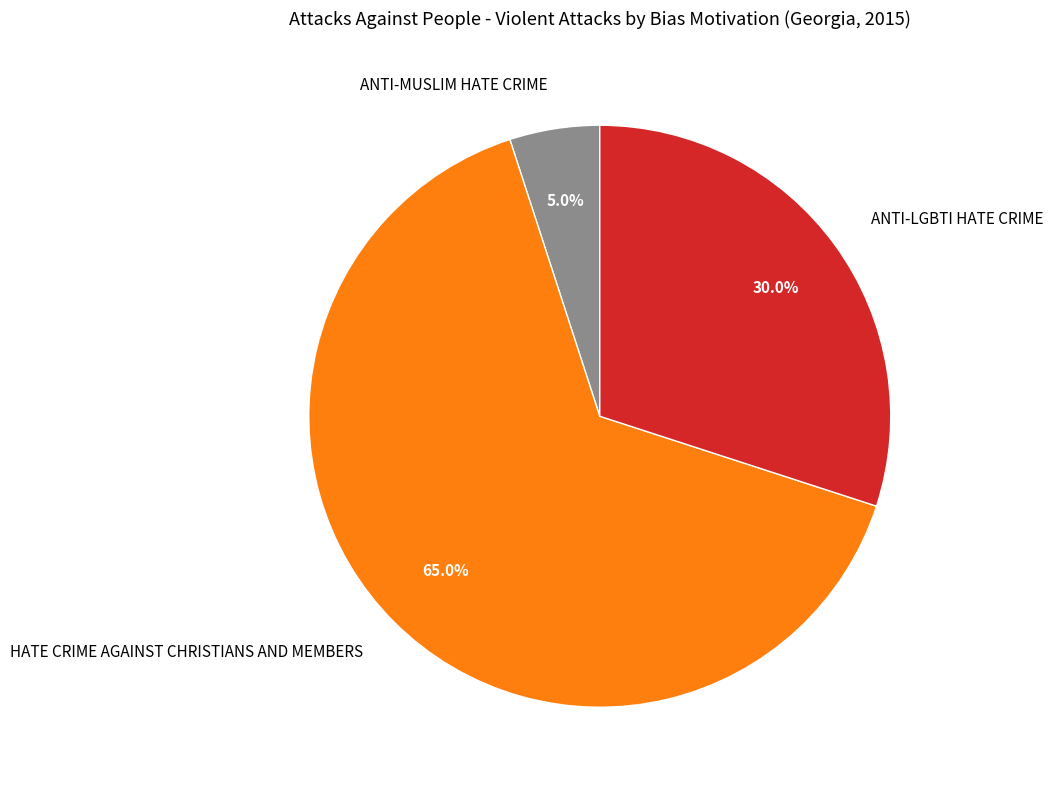

To the nearest percent, what is the difference between the largest and smallest slice percentages?

60%